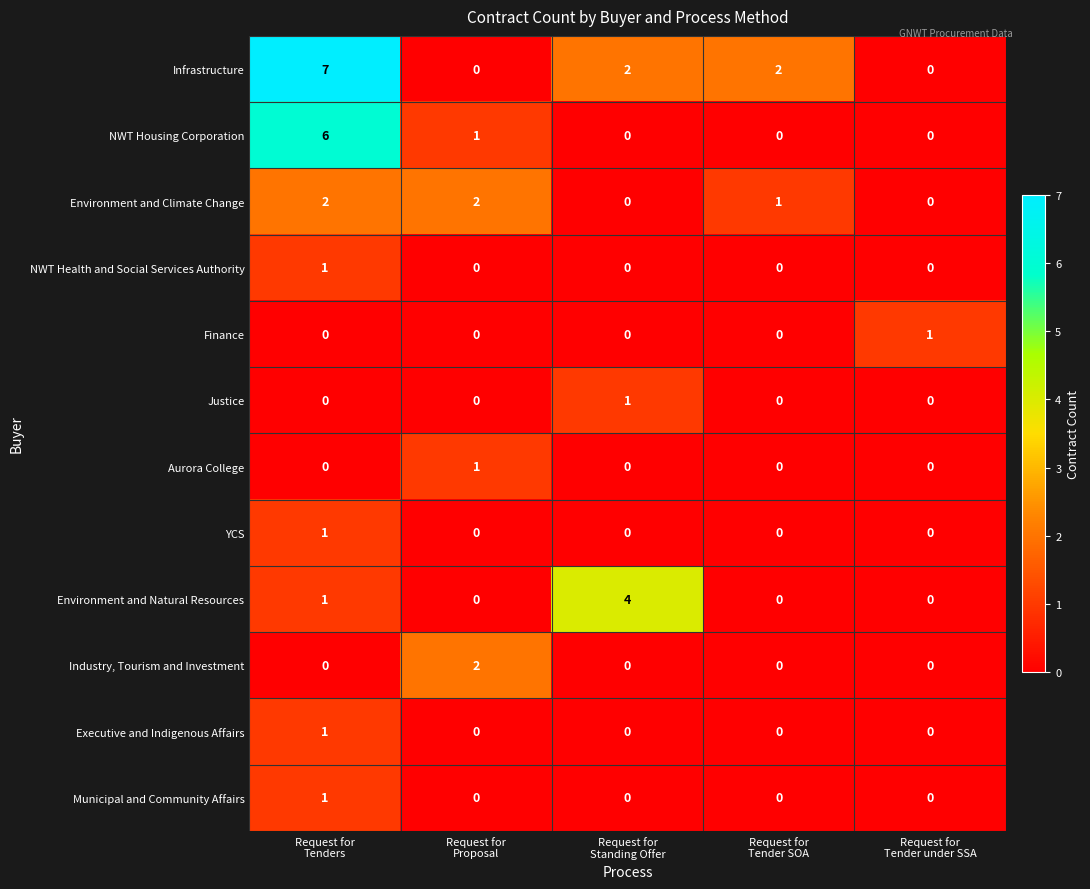

Which series has the widest spread of values?

Infrastructure